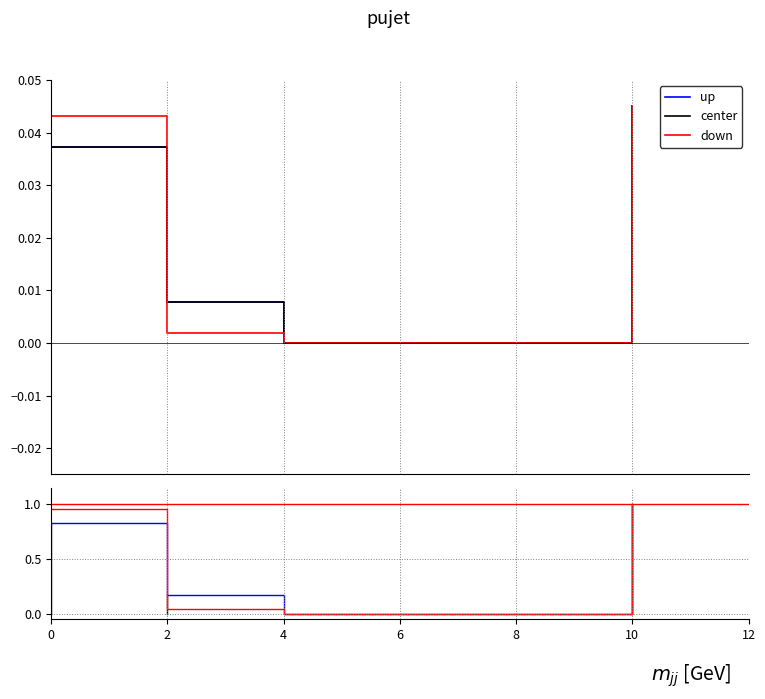

How many times do down and up cross each other?

1